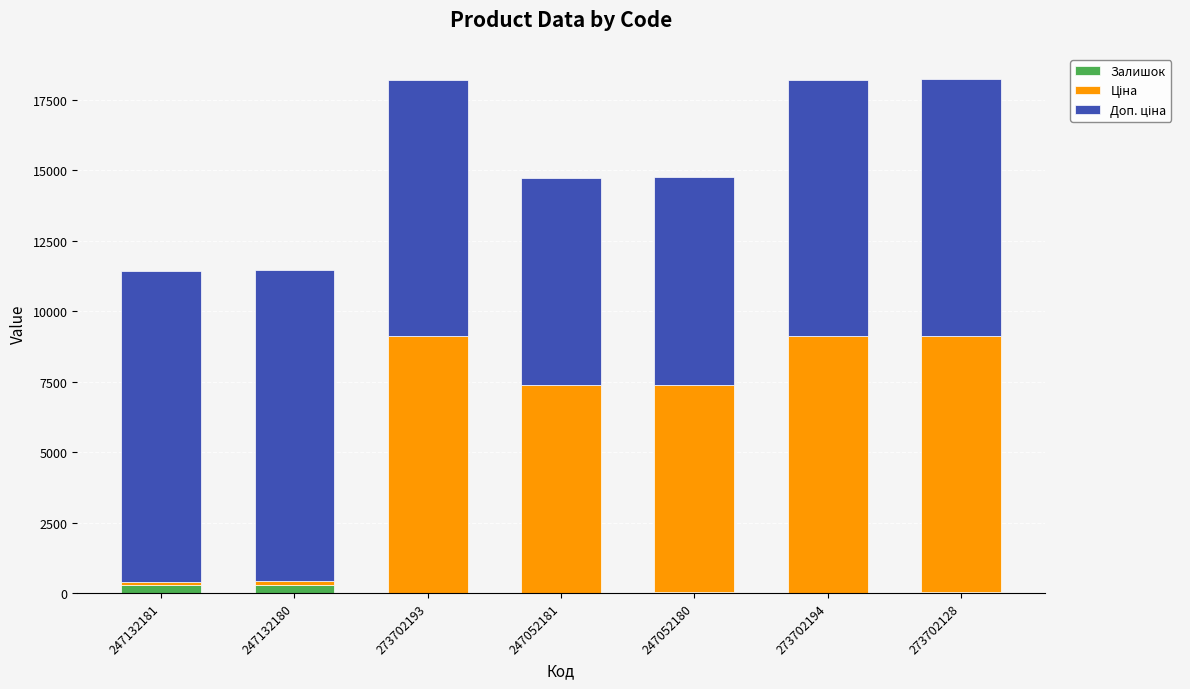

The Залишок series shows 20.0 at 247052181. True or false?

True